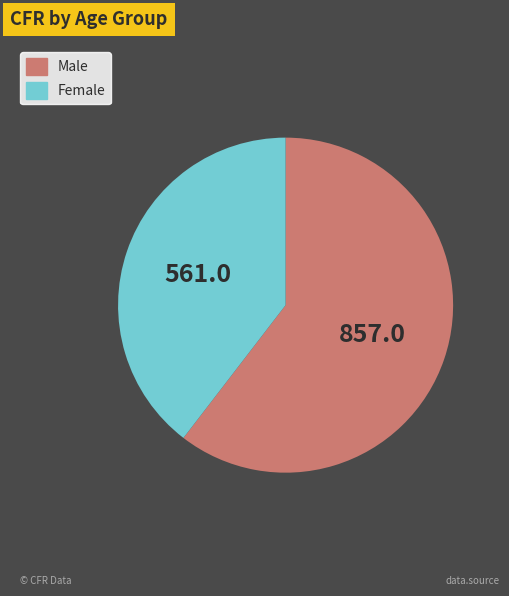

Is there any slice that represents more than half of the pie?

Yes